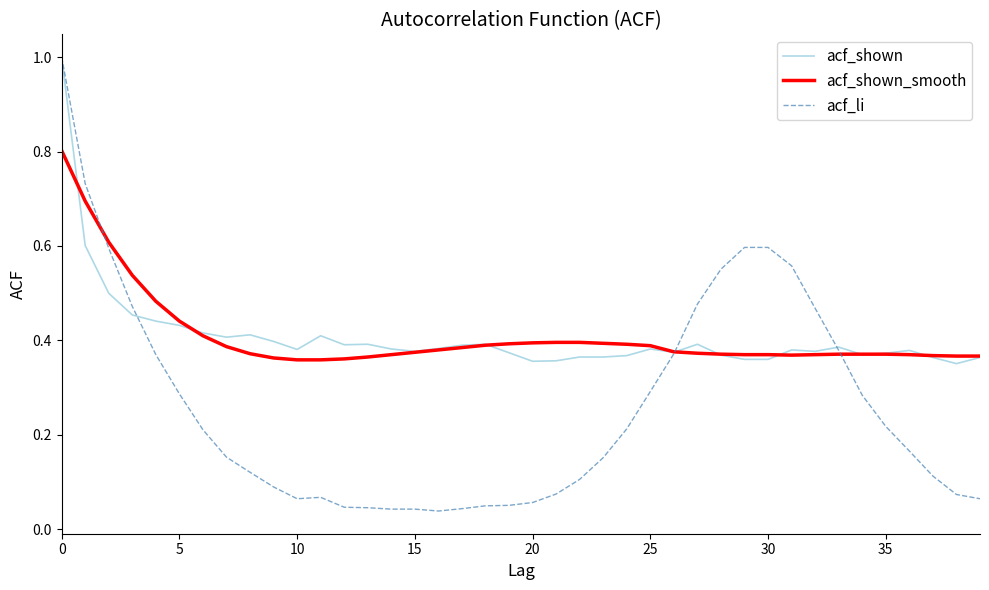

What is the highest value of the acf_shown series?

1.0